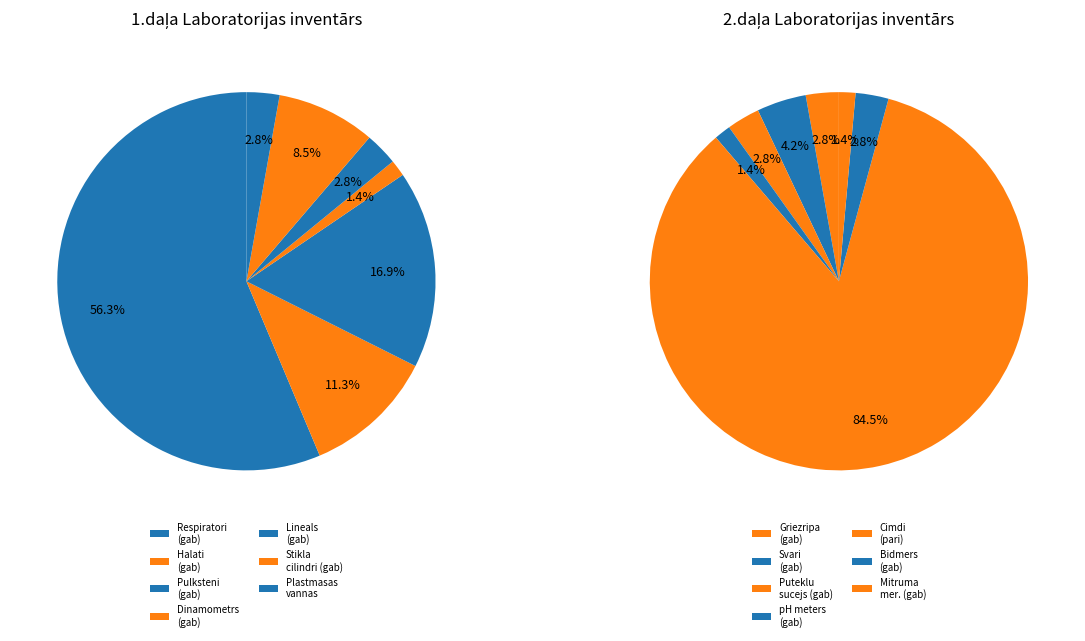

To the nearest percent, what is the combined percentage of gab and gab?

6%